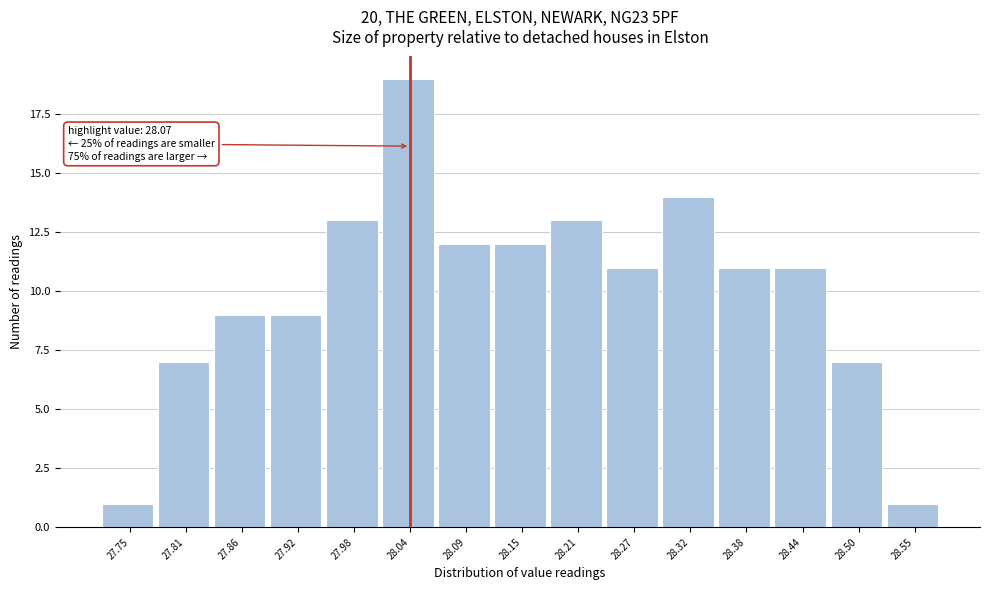

Reading left to right, list all the values displayed in this chart.

27.75=1	27.81=7	27.86=9	27.92=9	27.98=13	28.04=19	28.09=12	28.15=12	28.21=13	28.27=11	28.32=14	28.38=11	28.44=11	28.50=7	28.55=1